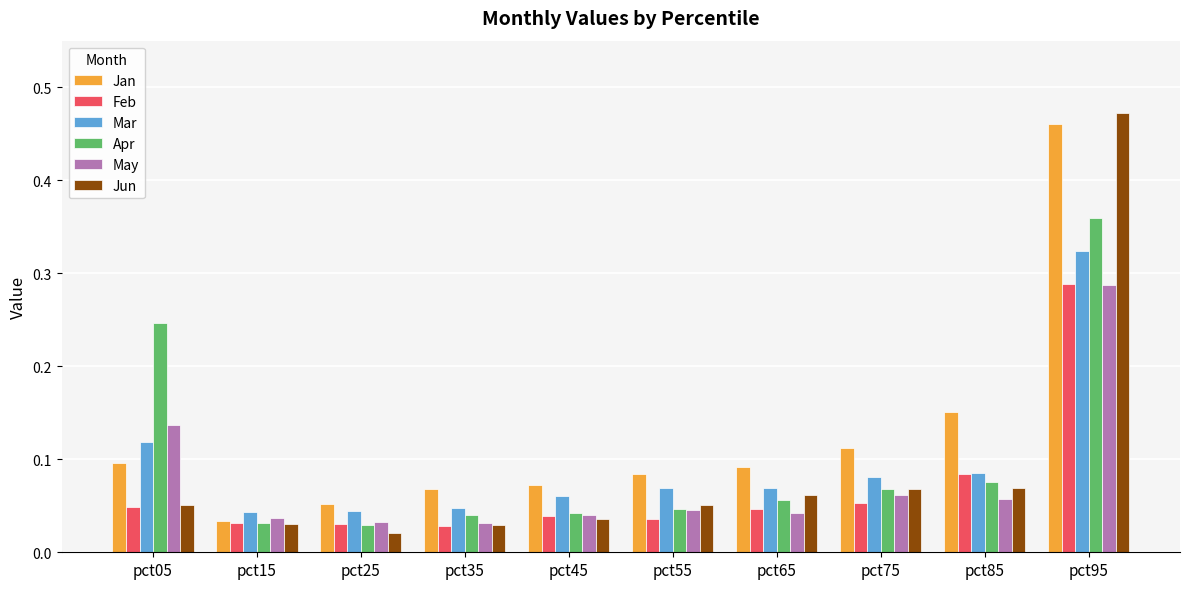

At how many categories does at least one series exceed 0?

10